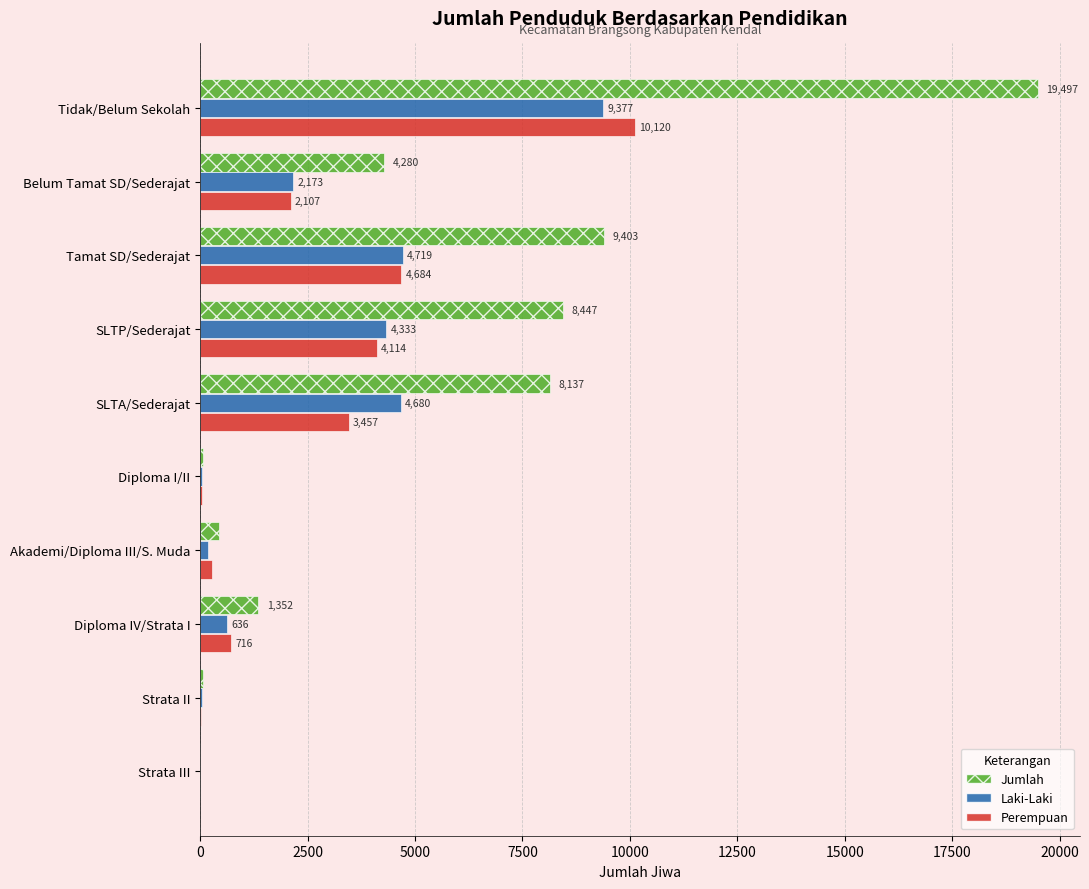

How many distinct data groups are displayed?

3